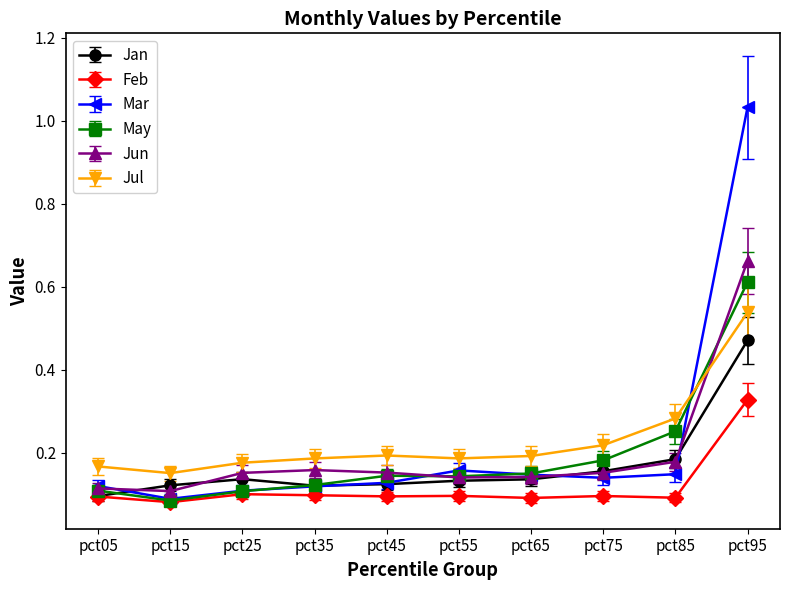

Which series has the largest total across all categories?

Jul